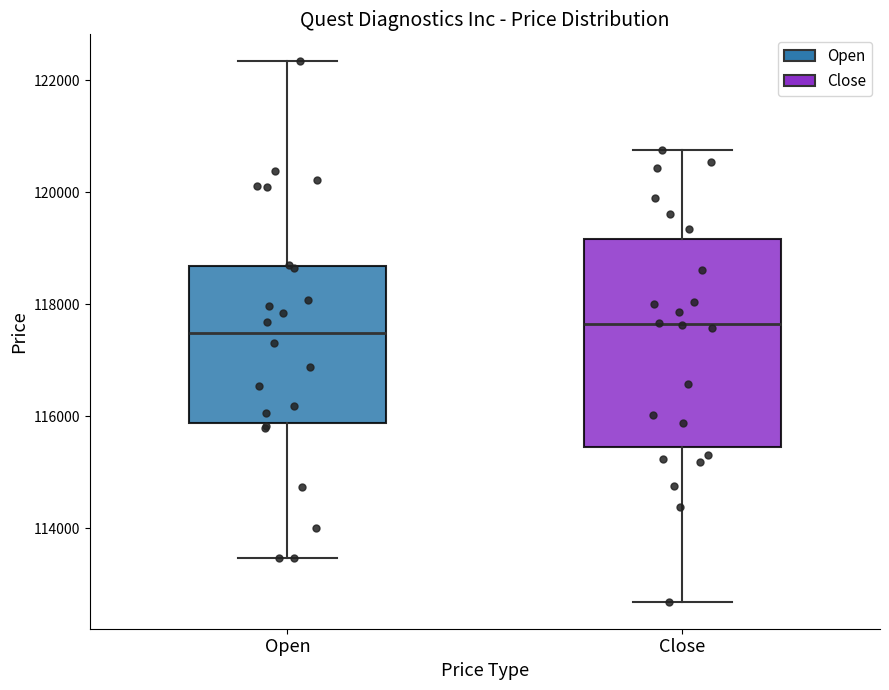

Reading left to right, transcribe this box plot: for each box, give where its median line is, the range the box spans, and where its two whiskers end, as read against the y-axis. The values are not printed on the chart, so give them approximately, as read against the axis.

Open: median 117400, box 115800 to 118600, whiskers 113400 to 122400
Close: median 117600, box 115400 to 119200, whiskers 112600 to 120800